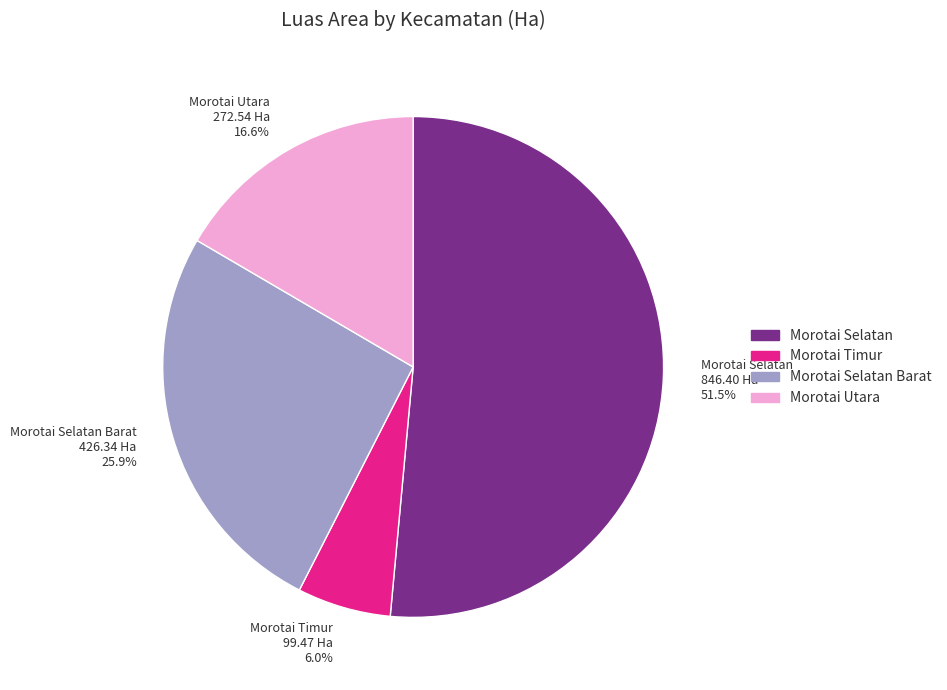

Does any single category account for the majority?

Yes